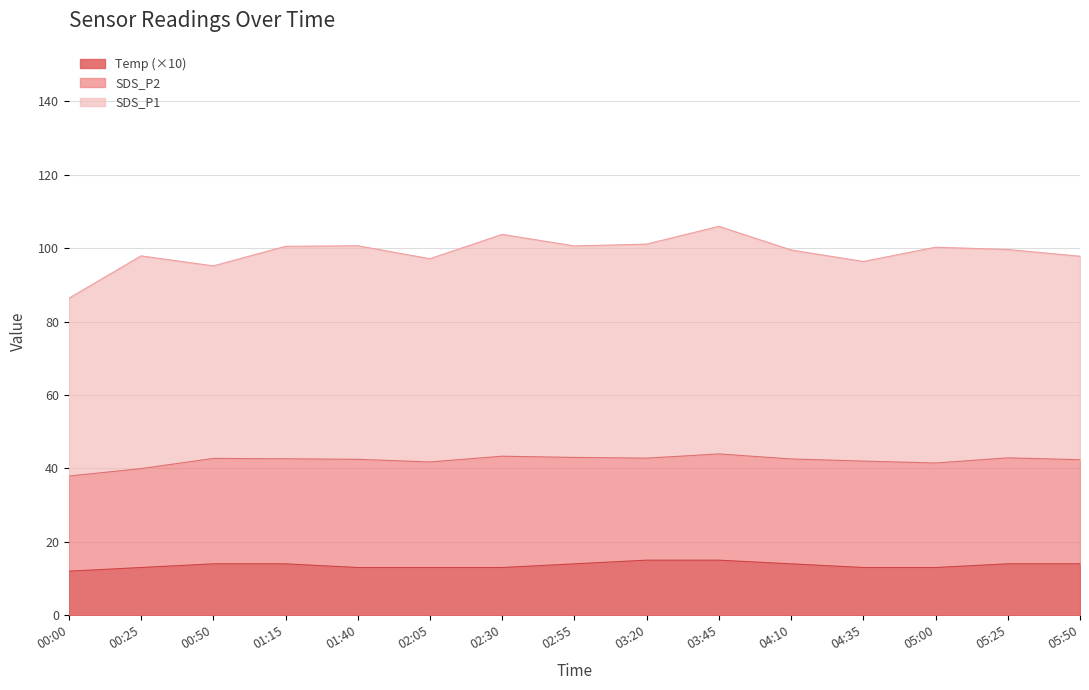

Reading right to left, what are all the values shown in this chart?

SDS_P1: 05:50=55.5	05:25=56.8	05:00=58.8	04:35=54.4	04:10=57.0	03:45=62.0	03:20=58.3	02:55=57.6	02:30=60.5	02:05=55.4	01:40=58.2	01:15=57.9	00:50=52.5	00:25=58.0	00:00=48.5
SDS_P2: 05:50=28.4	05:25=28.9	05:00=28.5	04:35=29.0	04:10=28.6	03:45=28.9	03:20=27.8	02:55=29.0	02:30=30.3	02:05=28.8	01:40=29.5	01:15=28.6	00:50=28.7	00:25=26.9	00:00=25.9
Temp: 05:50=1.4	05:25=1.4	05:00=1.3	04:35=1.3	04:10=1.4	03:45=1.5	03:20=1.5	02:55=1.4	02:30=1.3	02:05=1.3	01:40=1.3	01:15=1.4	00:50=1.4	00:25=1.3	00:00=1.2